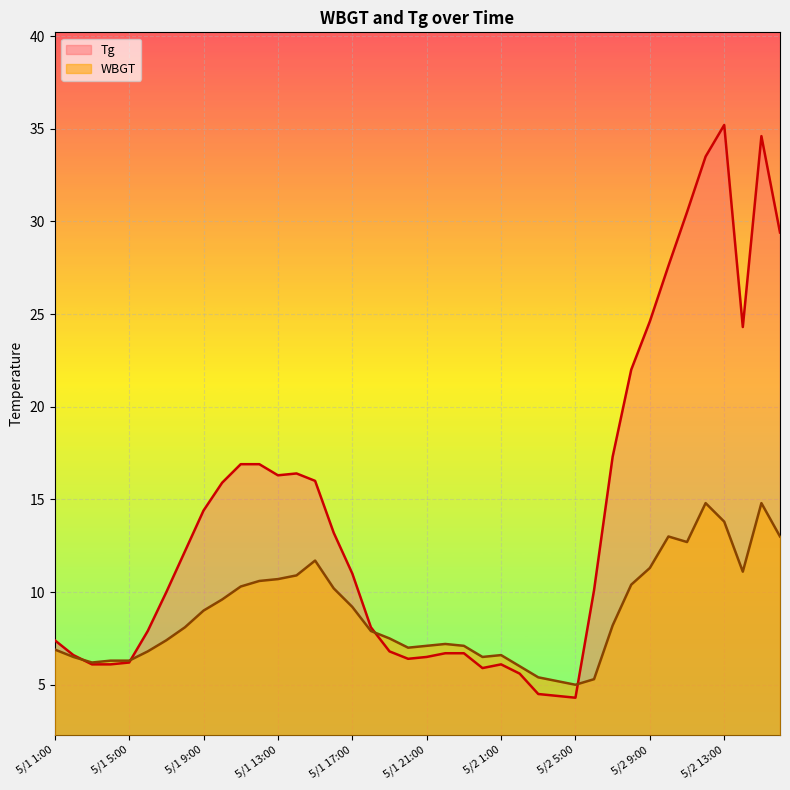

What is the label of the 25th point from the right?

5/1 16:00